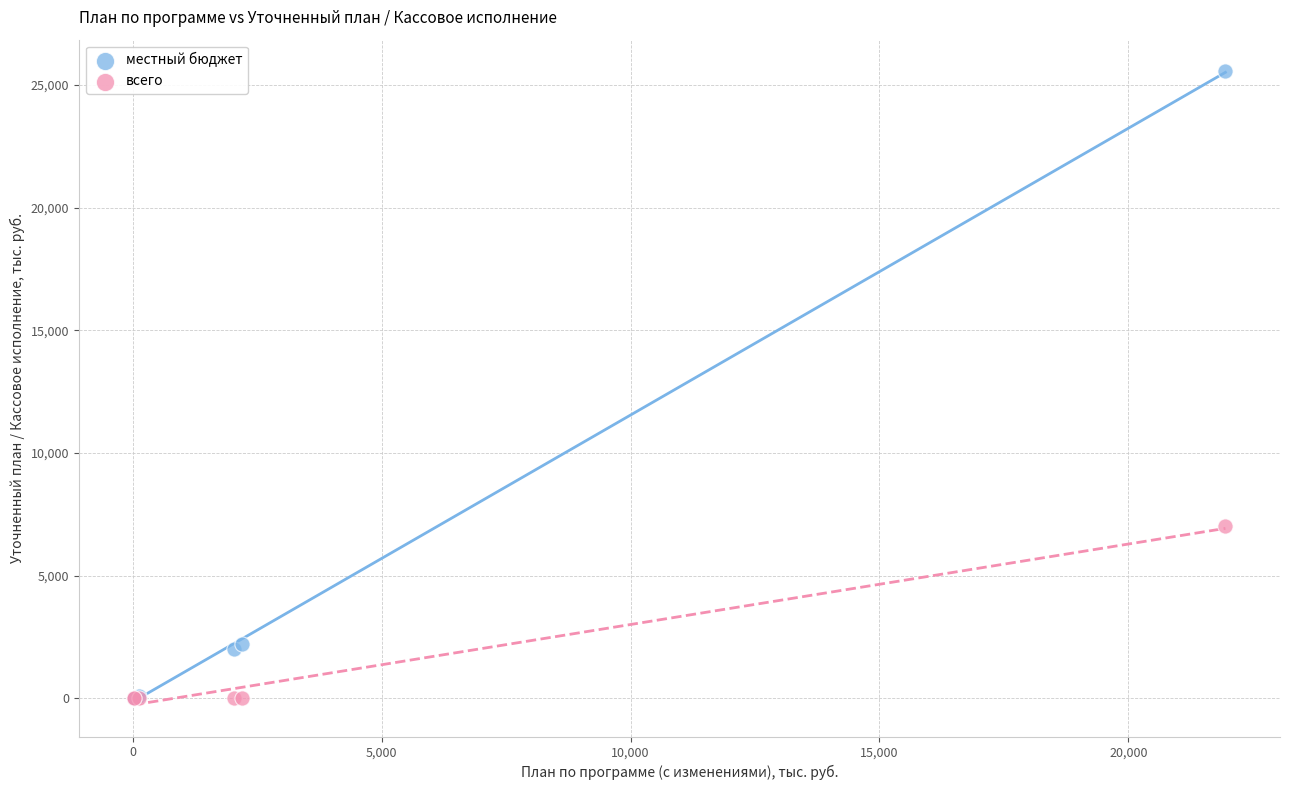

Which series reaches the maximum Y coordinate?

местный бюджет